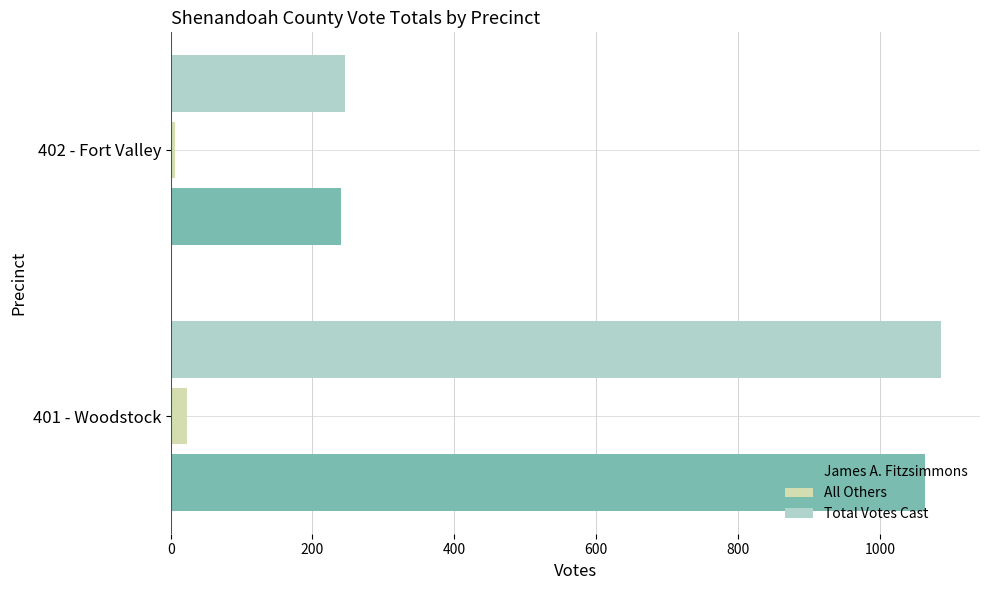

What is the average value of the James A. Fitzsimmons series?

652